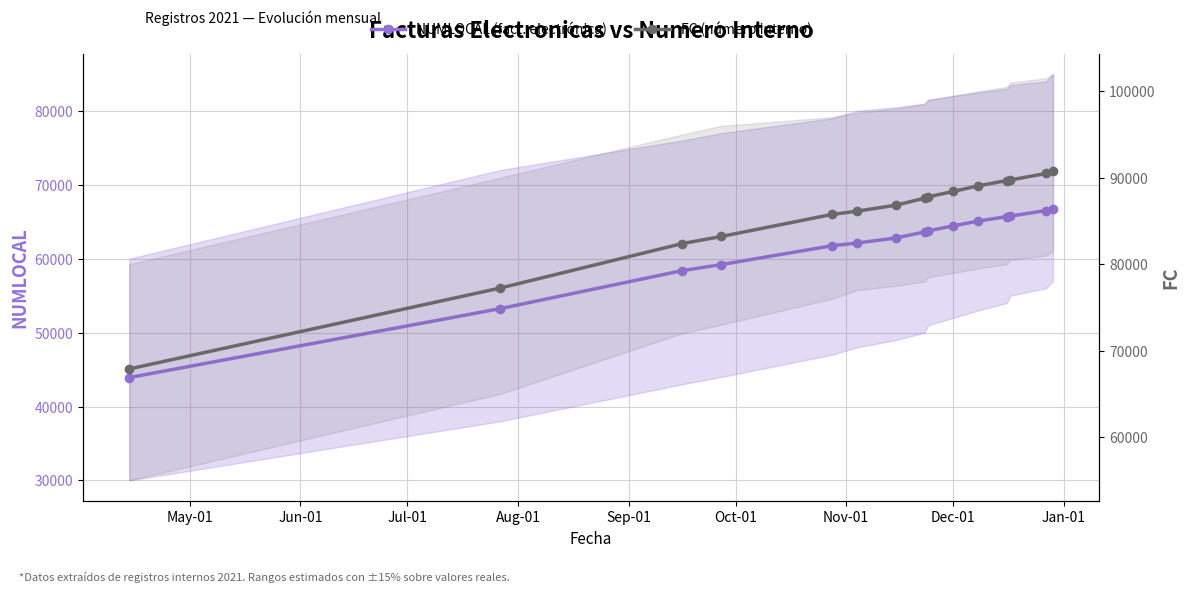

What is the difference between the FC (número interno) values at Nov-01 and 9?

1587